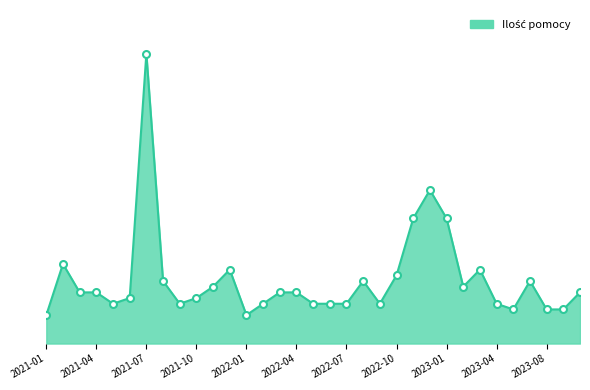

What position from the left is 2023-01?

9